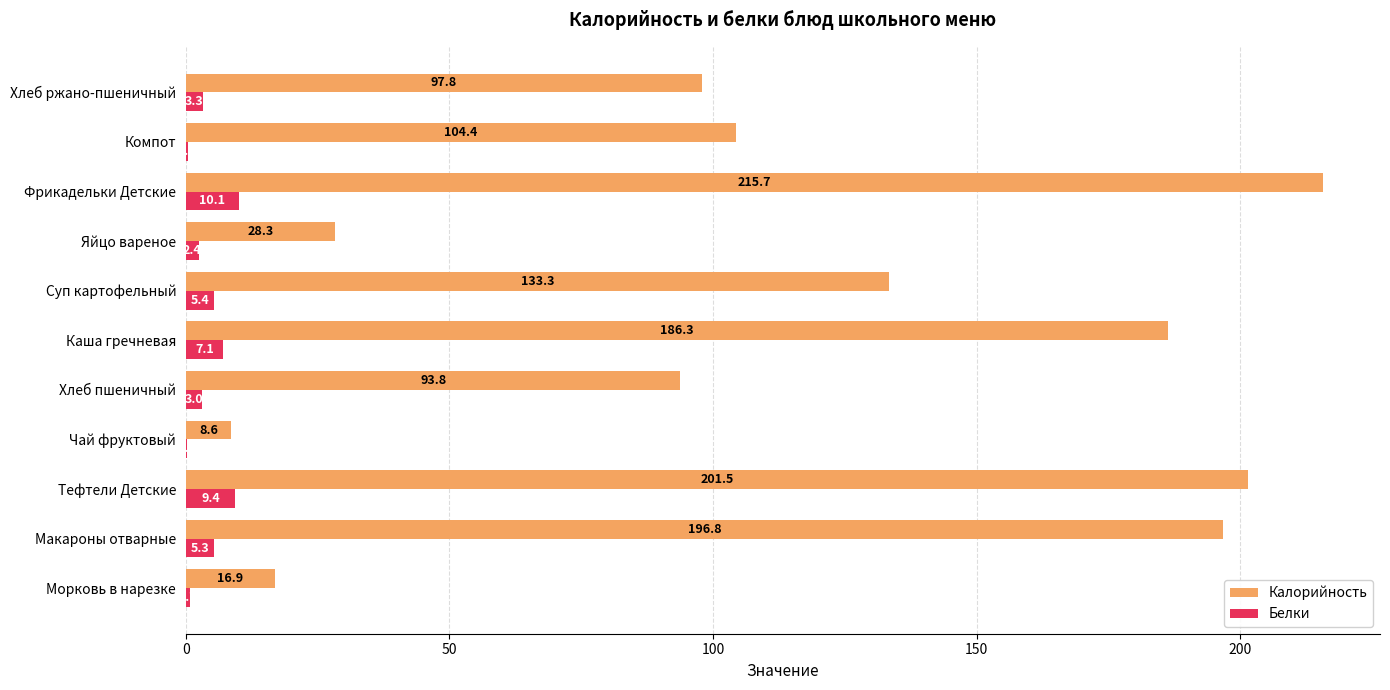

What are all the series names shown in the legend?

Калорийность, Белки